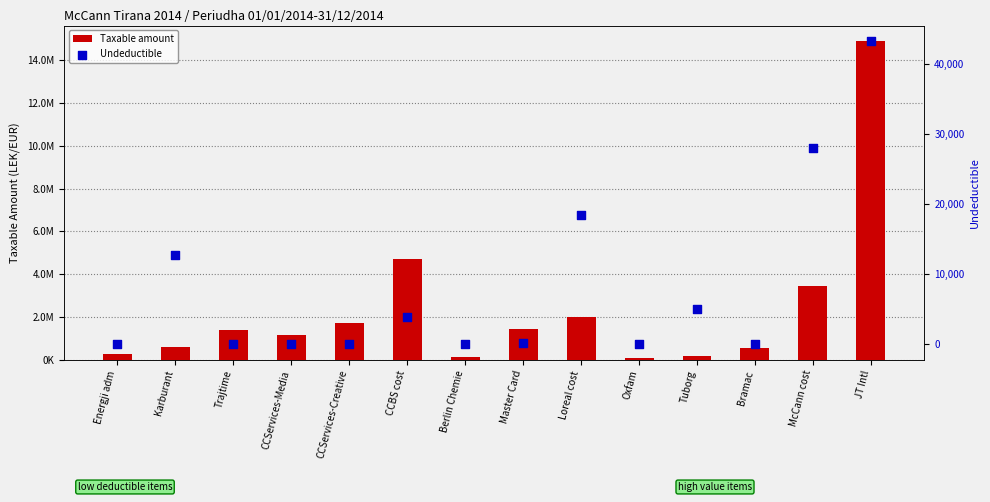

Which series reaches the minimum Y coordinate?

Undeductible